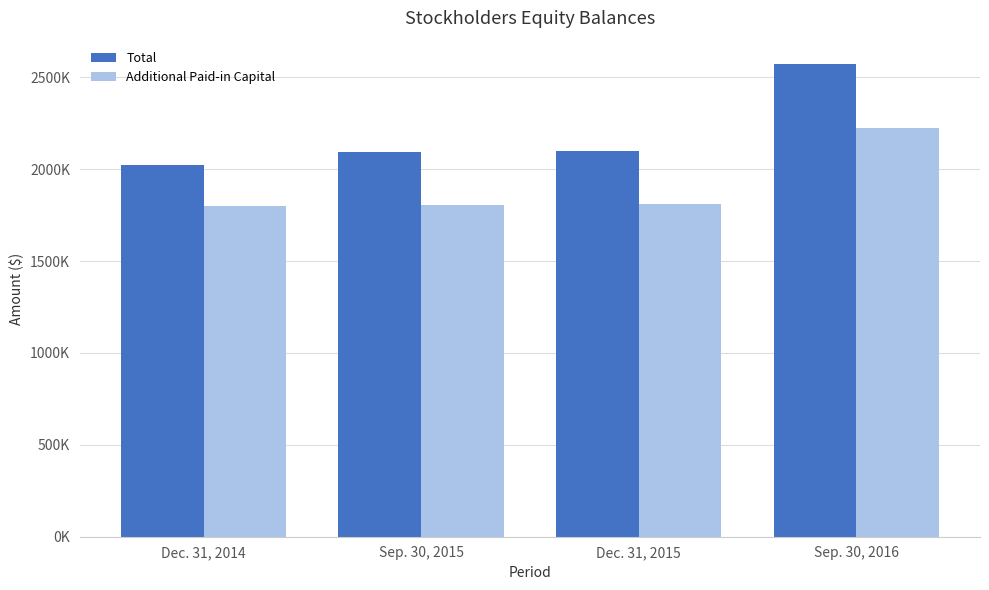

Between Dec. 31, 2014 and Sep. 30, 2016, which series saw the biggest shift?

Total